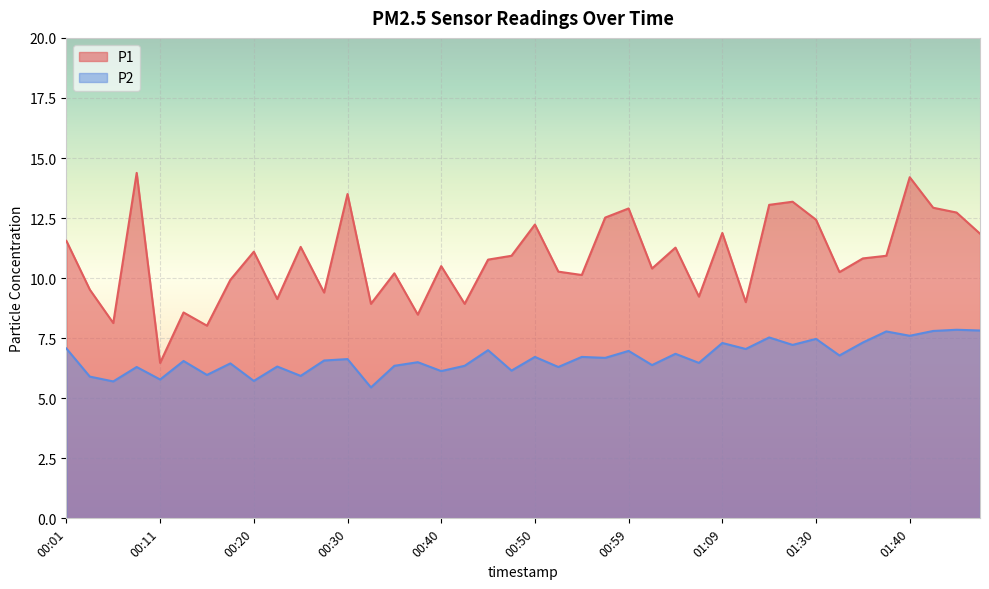

At which category is the sum across all series the highest?

01:40